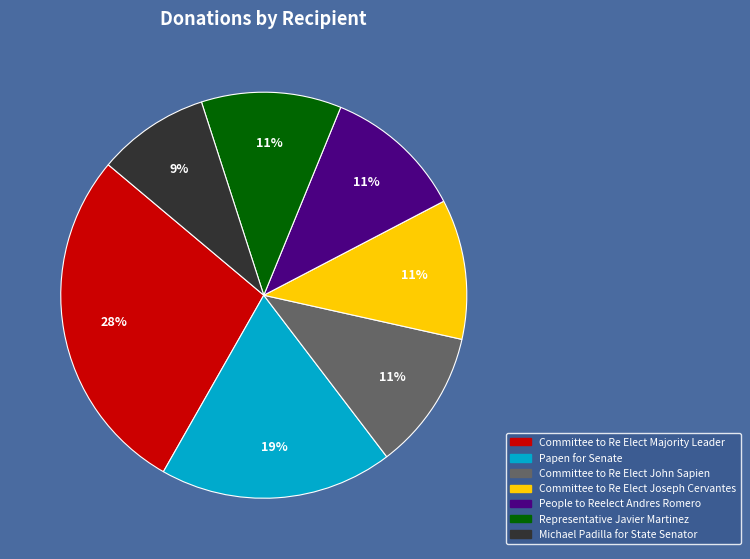

What percentage is the Papen for Senate slice, to the nearest percent?

19%